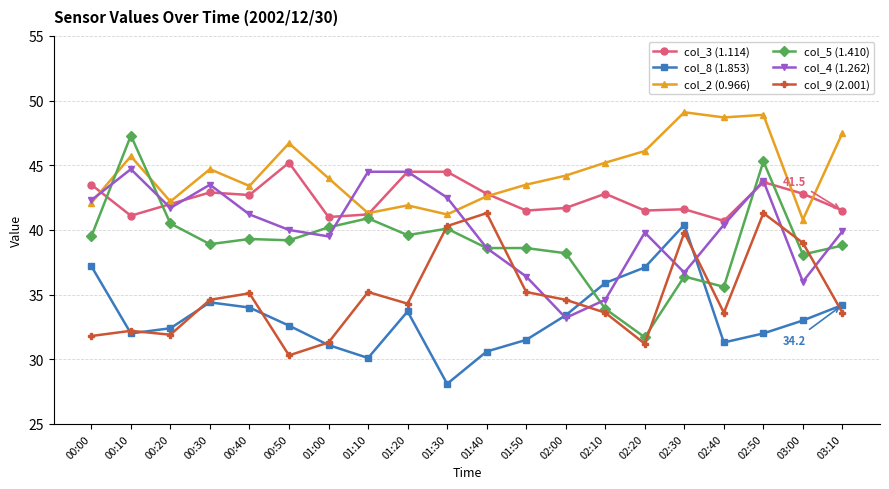

True or false: col_8 (1.853) and col_2 (0.966) cross at least once.

False